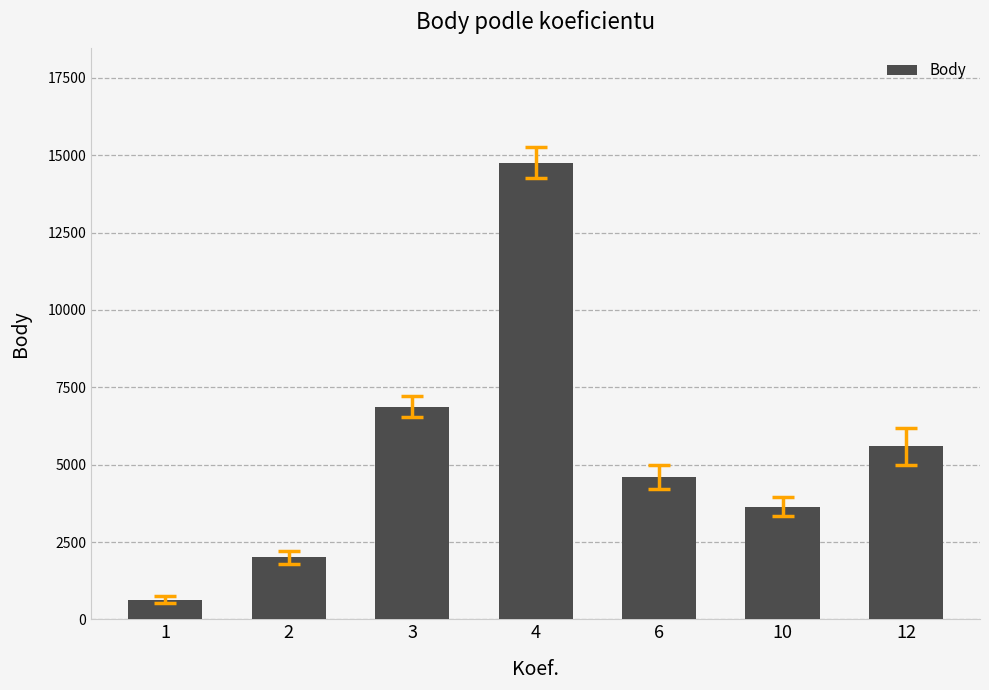

What is the minimum value shown in the chart?

645